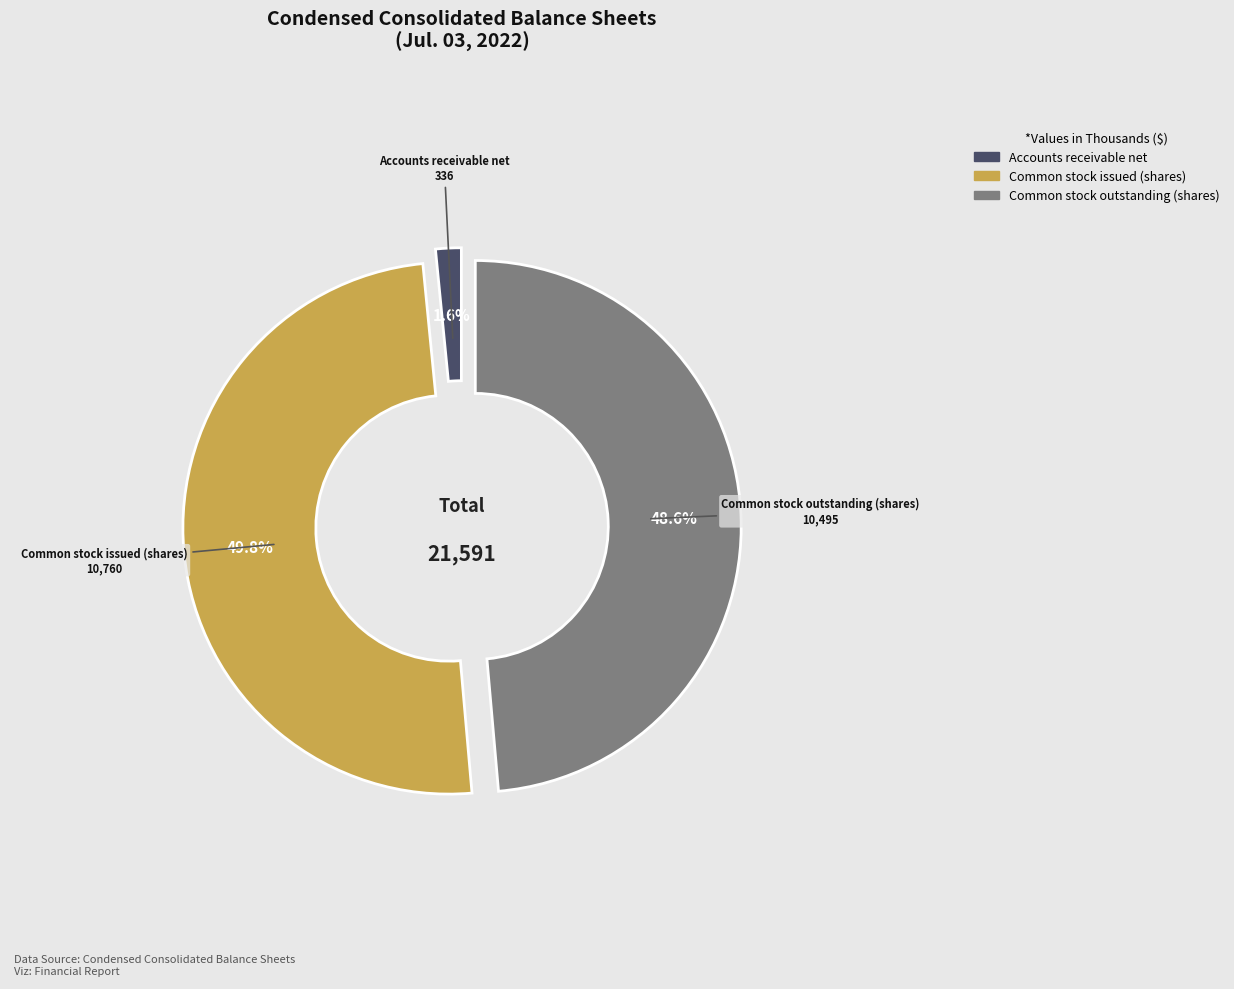

How many slices are in this pie chart?

3